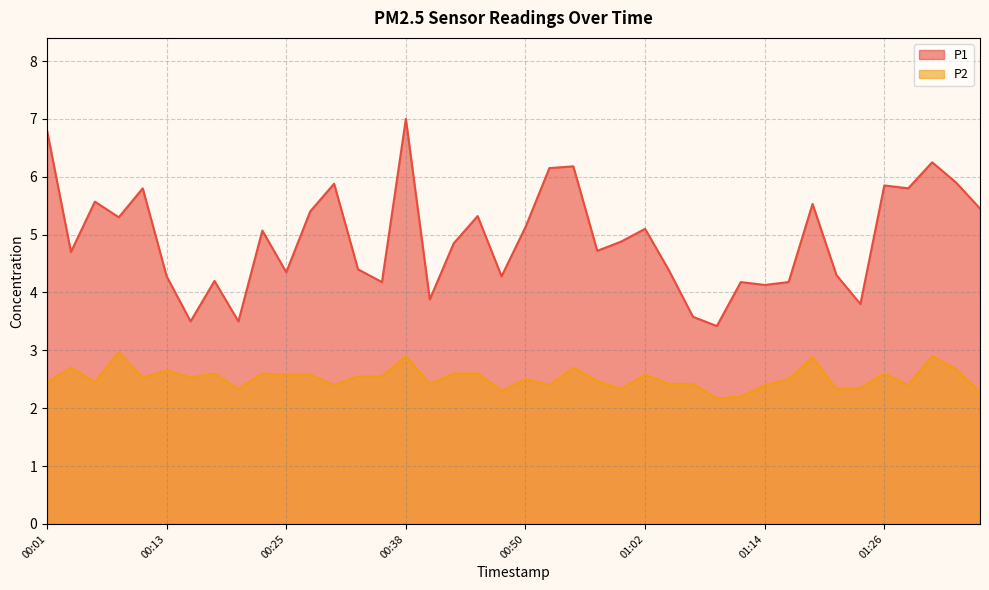

True or false: P2 and P1 cross at least once.

False